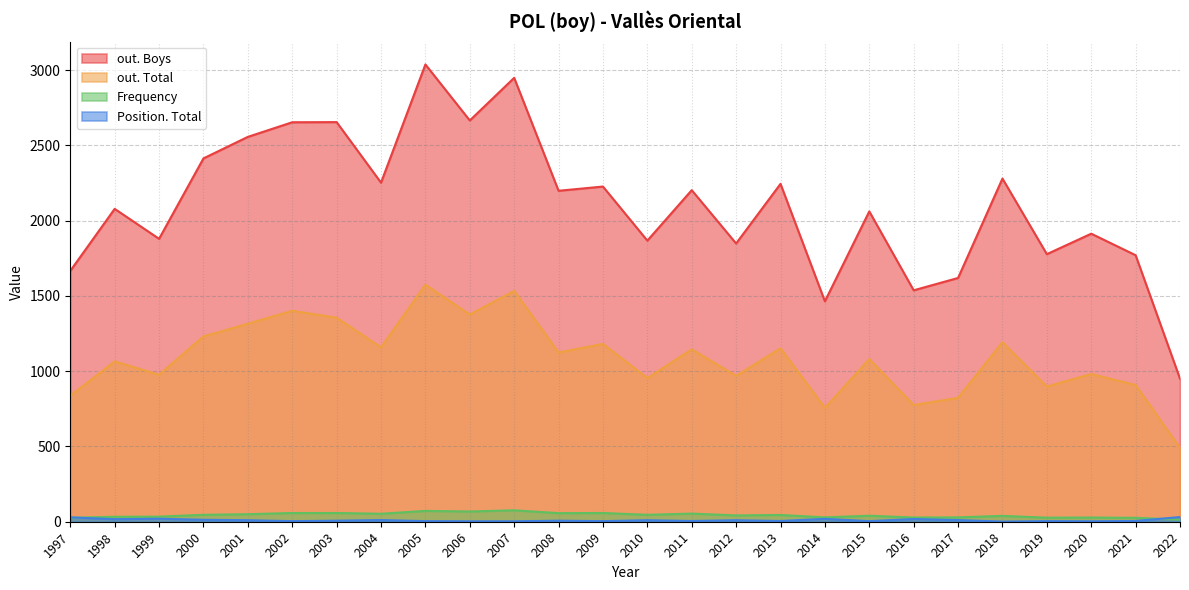

Between 2013 and 2000, which series saw the biggest shift?

out. Boys